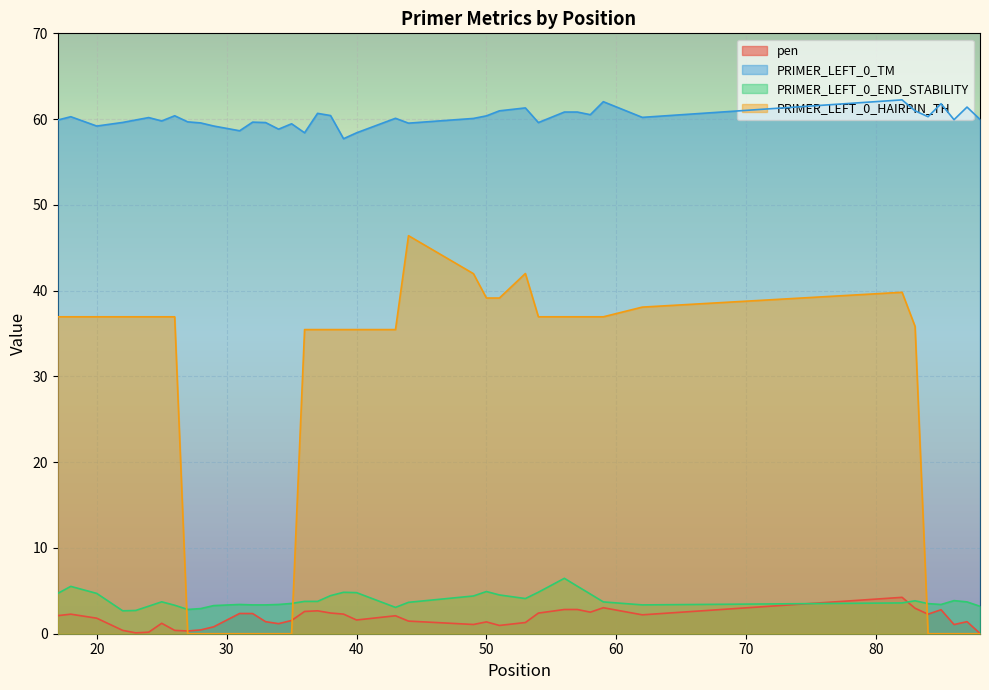

What is the maximum value for PRIMER_LEFT_0_TM?

62.2